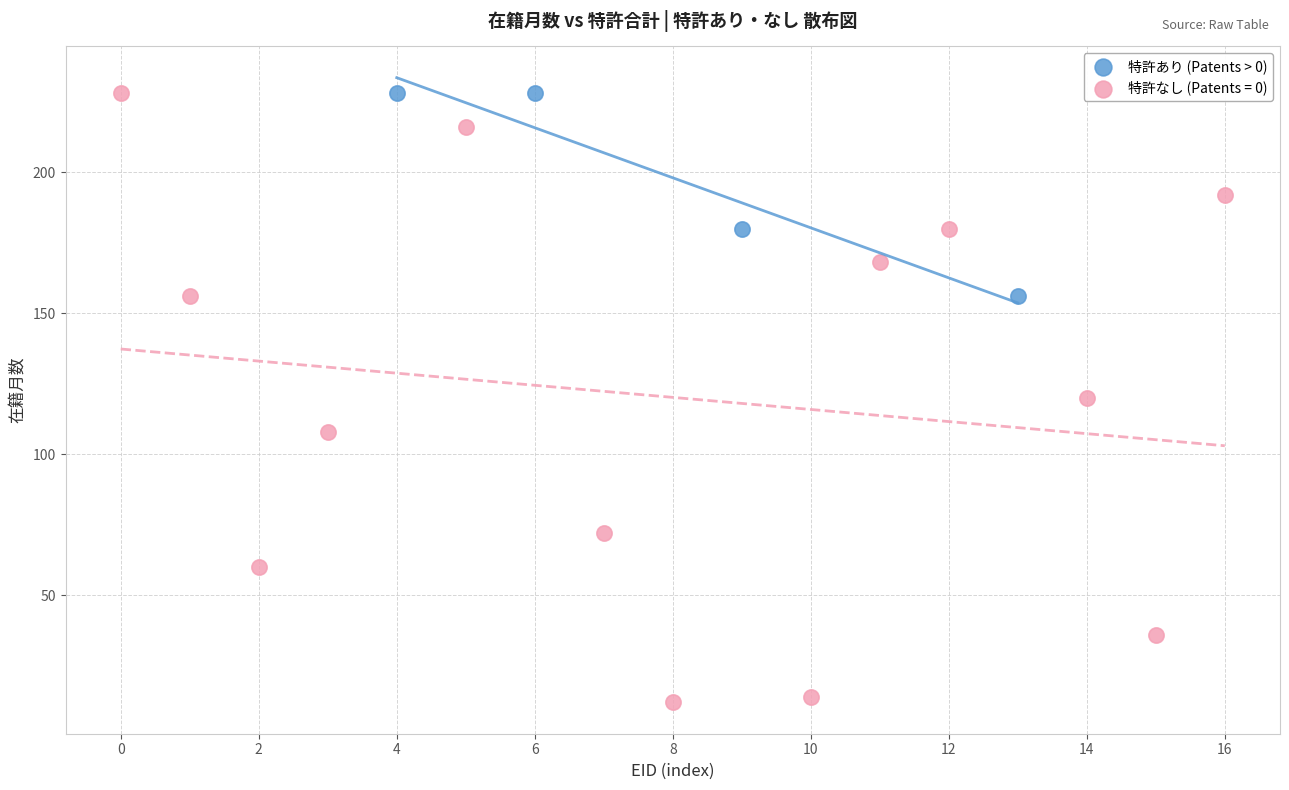

Which series has the largest Y range (max minus min)?

特許なし (Patents = 0)